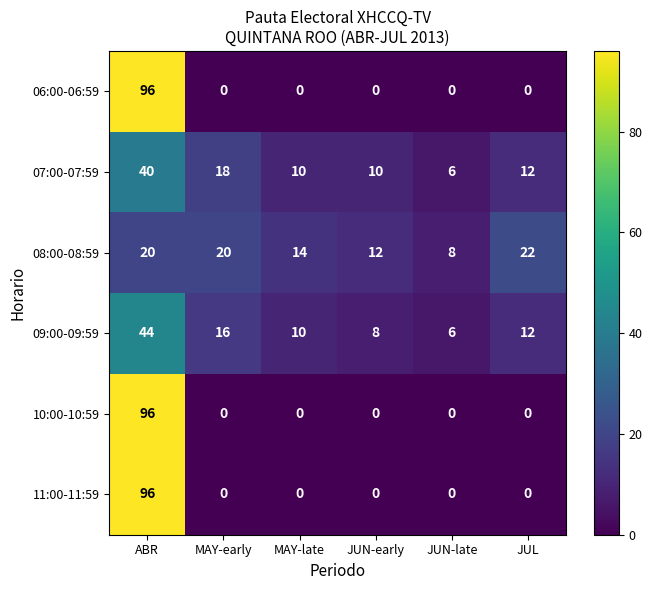

Where does the 09:00-09:59 series first go above 12?

ABR